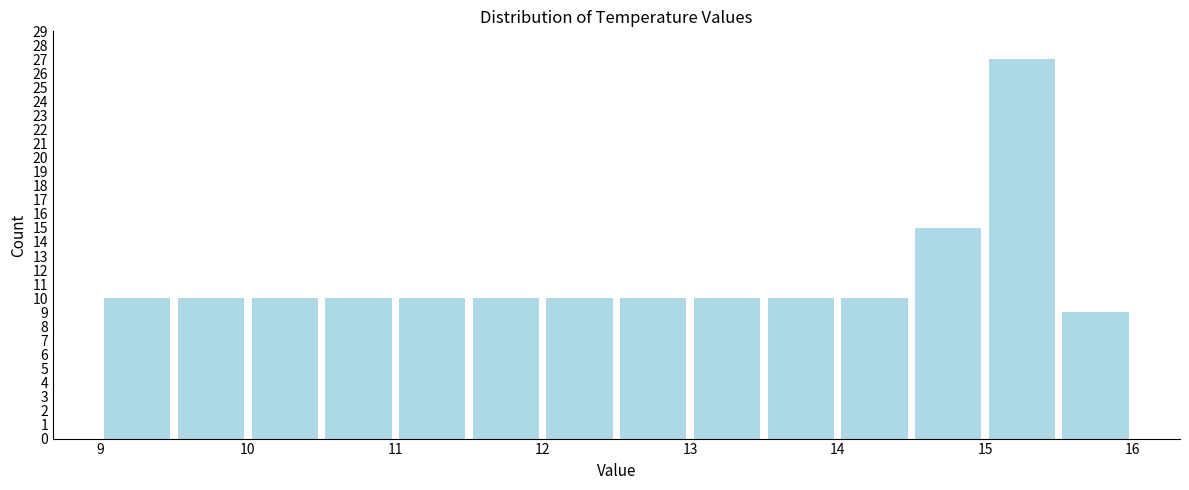

Reading left to right, transcribe this chart: for each bar, give the range it covers on the x-axis and its height. The values are not printed on the chart, so give them approximately, as read against the axis.

9.0 to 9.5: 10
9.5 to 10.0: 10
10.0 to 10.5: 10
10.5 to 11.0: 10
11.0 to 11.5: 10
11.5 to 12.0: 10
12.0 to 12.5: 10
12.5 to 13.0: 10
13.0 to 13.5: 10
13.5 to 14.0: 10
14.0 to 14.5: 10
14.5 to 15.0: 15
15.0 to 15.5: 27
15.5 to 16.0: 9